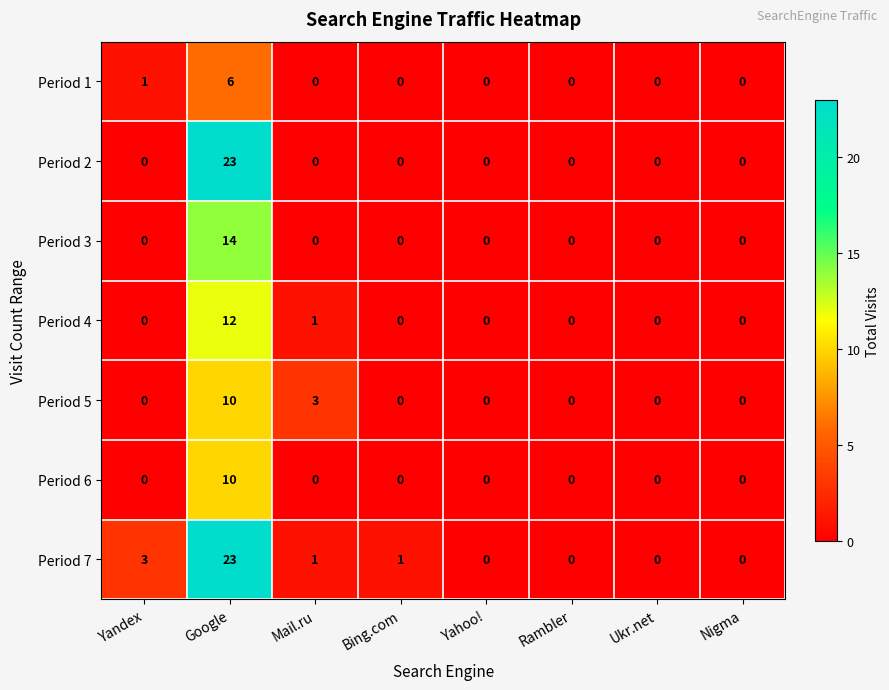

True or false: Period 4 has a value of -5 at Bing.com.

False